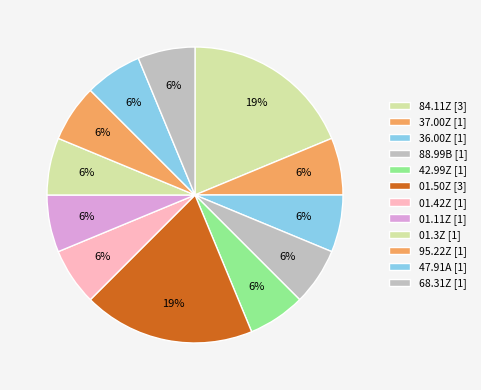

Does any single category account for the majority?

No